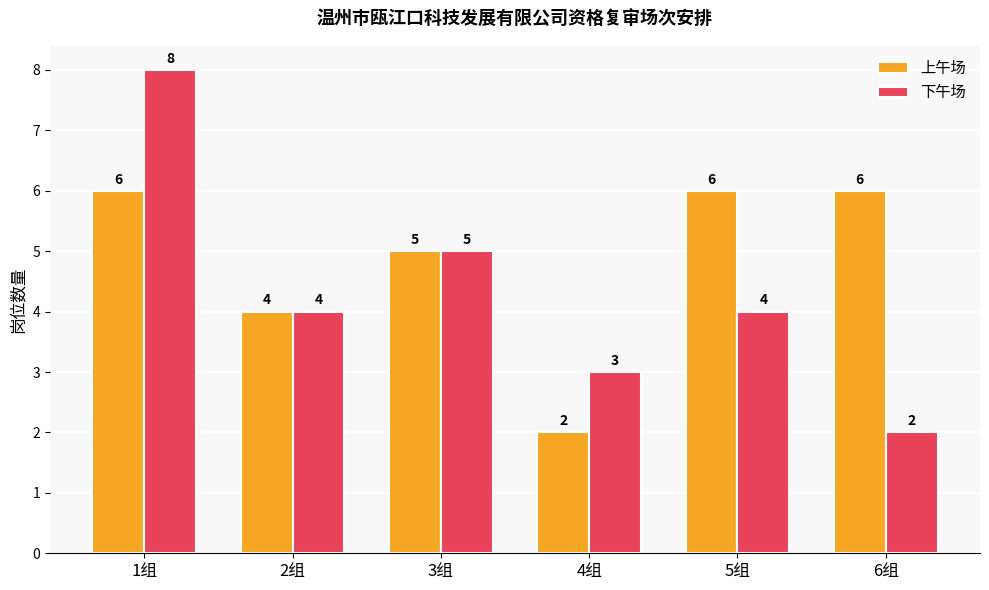

What is the value of the 下午场 bar at the 3rd from the left?

5